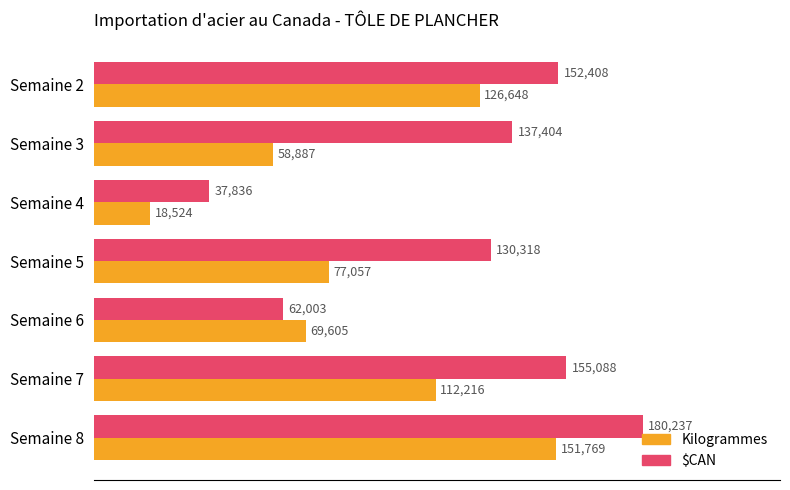

What is the highest value of the Kilogrammes series?

151769.3